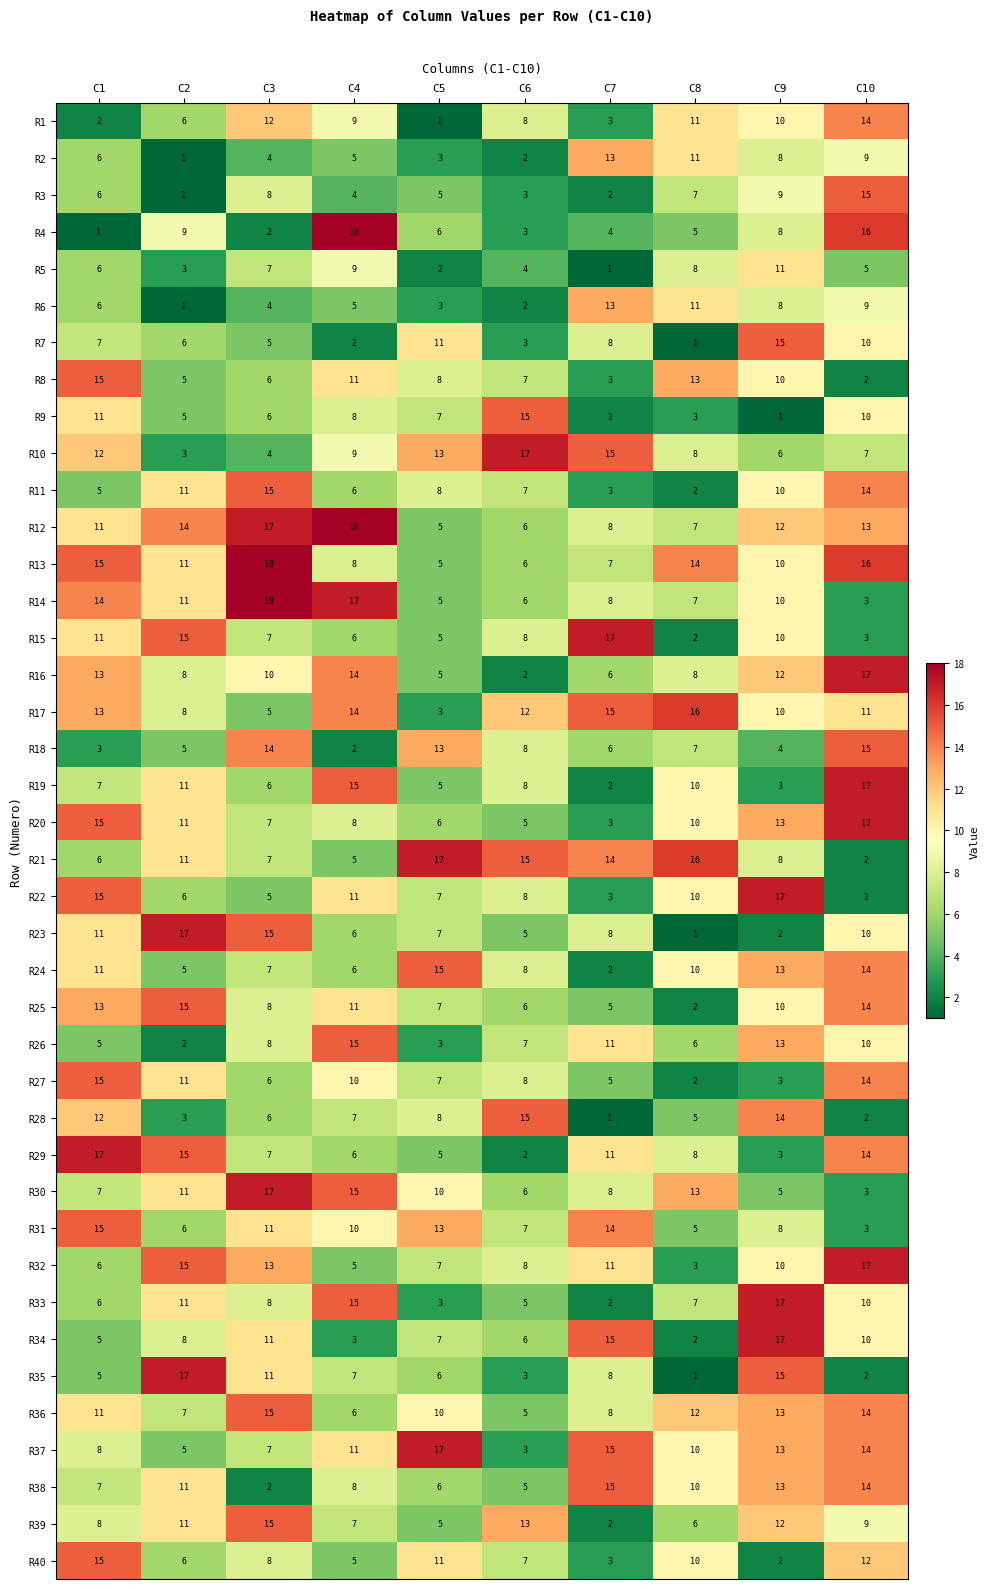

Rank the categories by R8 value from lowest to highest.

C10, C7, C2, C3, C6, C5, C9, C4, C8, C1